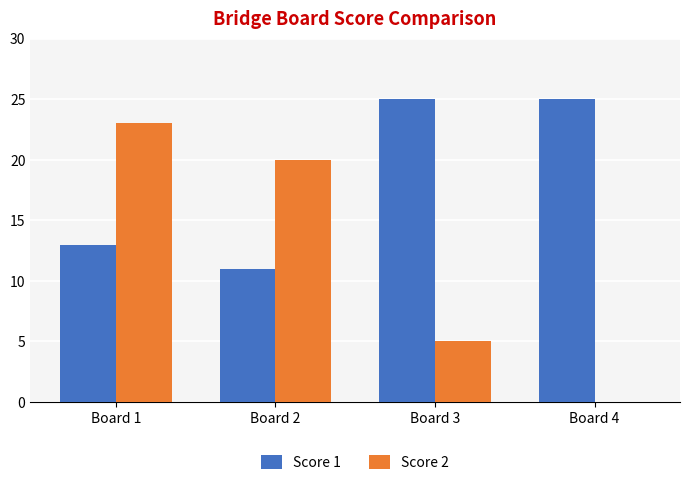

At which category is the sum across all series the highest?

Board 1